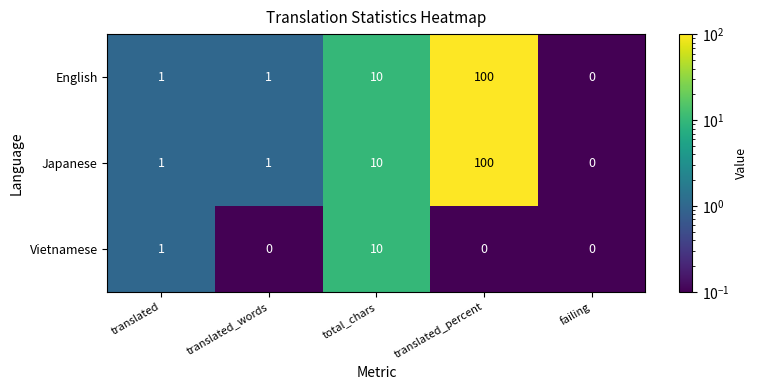

At which label does English reach its minimum?

failing